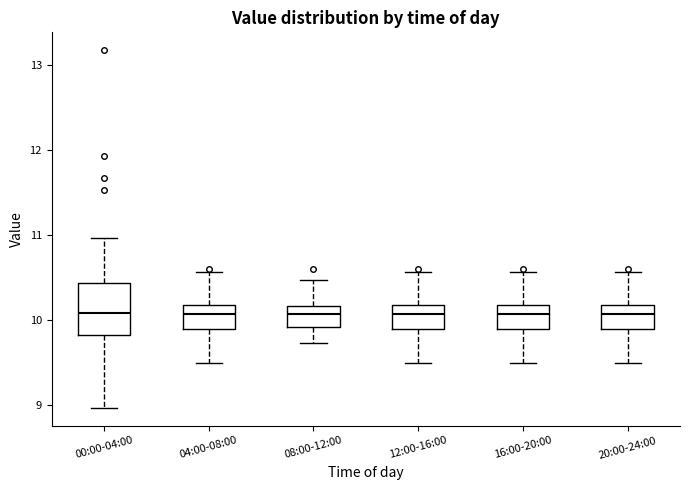

Reading left to right, transcribe this box plot: for each box, give where its median line is, the range the box spans, and where its two whiskers end, as read against the y-axis. The values are not printed on the chart, so give them approximately, as read against the axis.

00:00-04:00: median 10.1, box 9.8 to 10.4, whiskers 9.0 to 11.0
04:00-08:00: median 10.1, box 9.9 to 10.2, whiskers 9.5 to 10.6
08:00-12:00: median 10.1, box 9.9 to 10.2, whiskers 9.7 to 10.5
12:00-16:00: median 10.1, box 9.9 to 10.2, whiskers 9.5 to 10.6
16:00-20:00: median 10.1, box 9.9 to 10.2, whiskers 9.5 to 10.6
20:00-24:00: median 10.1, box 9.9 to 10.2, whiskers 9.5 to 10.6